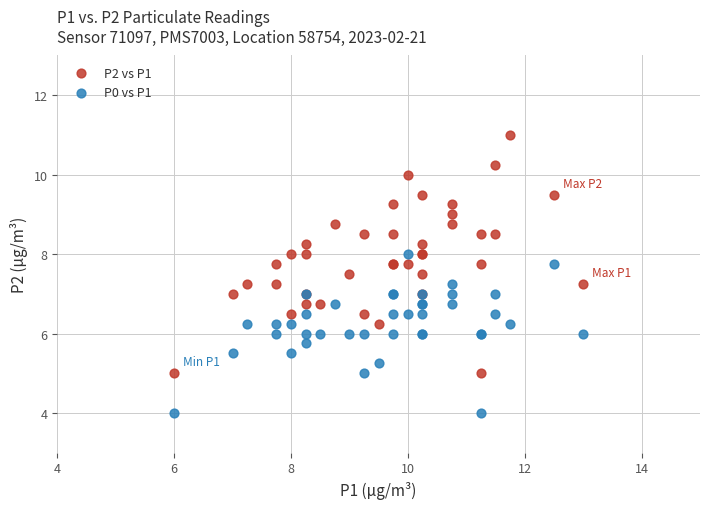

Which series has the largest Y range (max minus min)?

P2 vs P1